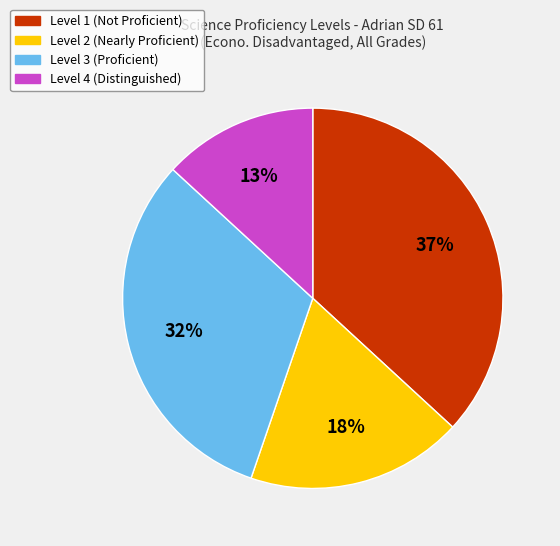

What is the ratio of the value at Level 2 to the value at Level 1?

0.5